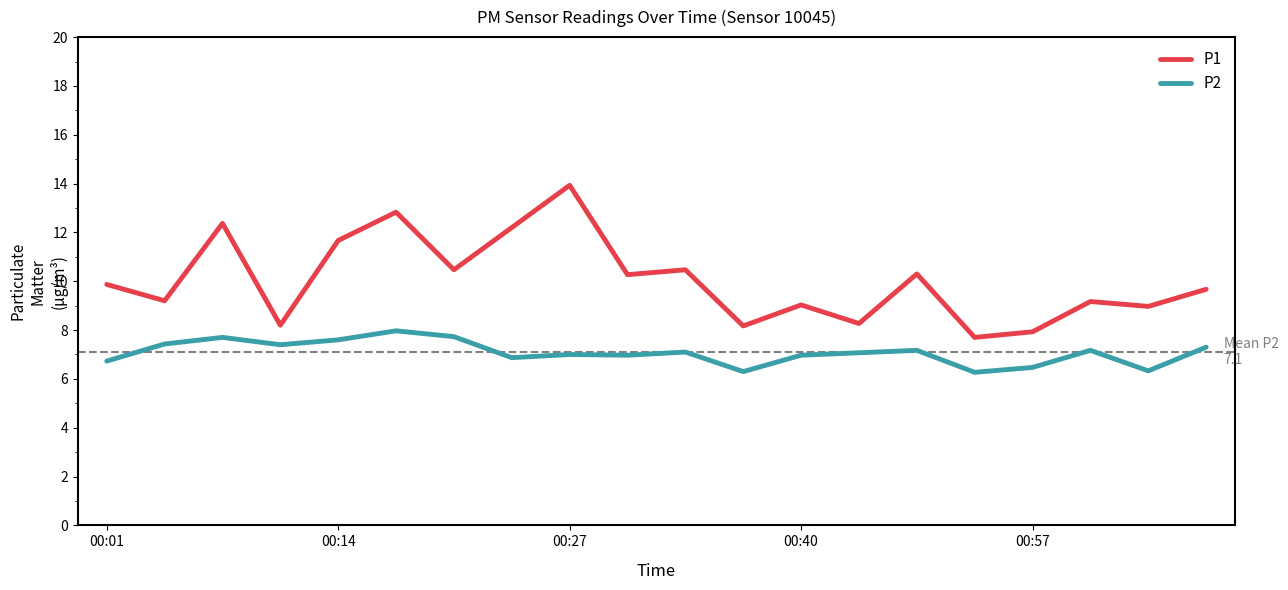

What is the difference between the maximum and minimum values in the P2 series?

1.7